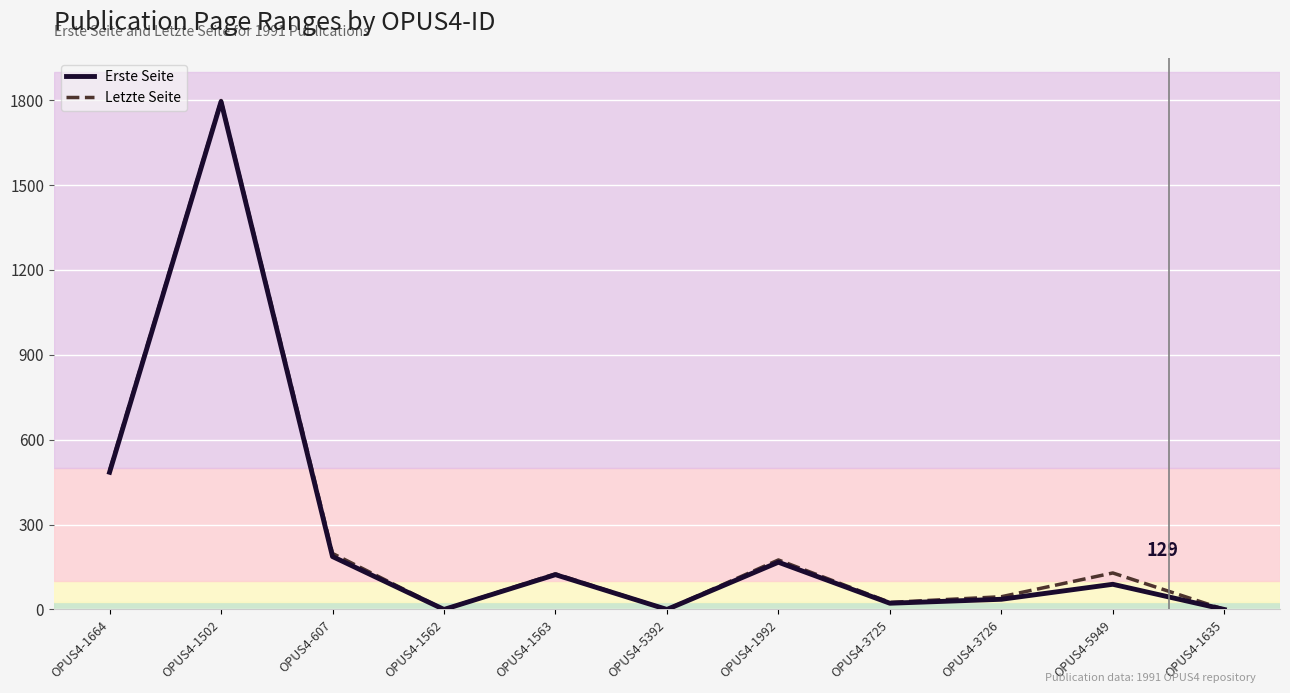

How many interior local peaks does the Erste Seite series have?

4